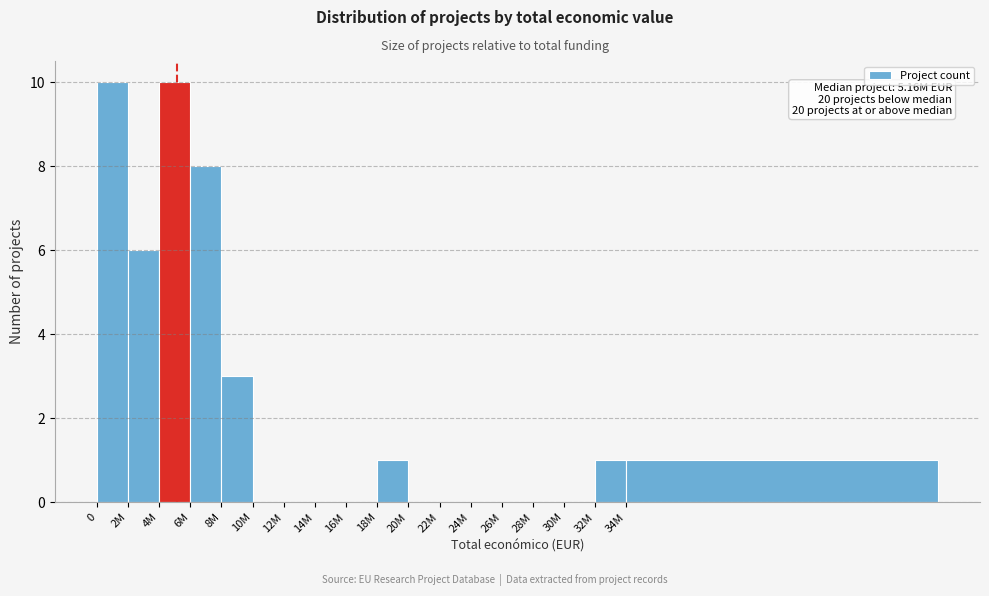

Reading left to right, extract all data points from this chart.

0=10	2M=6	4M=10	6M=8	8M=3	10M=0	12M=0	14M=0	16M=0	18M=1	20M=0	22M=0	24M=0	26M=0	28M=0	30M=0	32M=1	34M=1